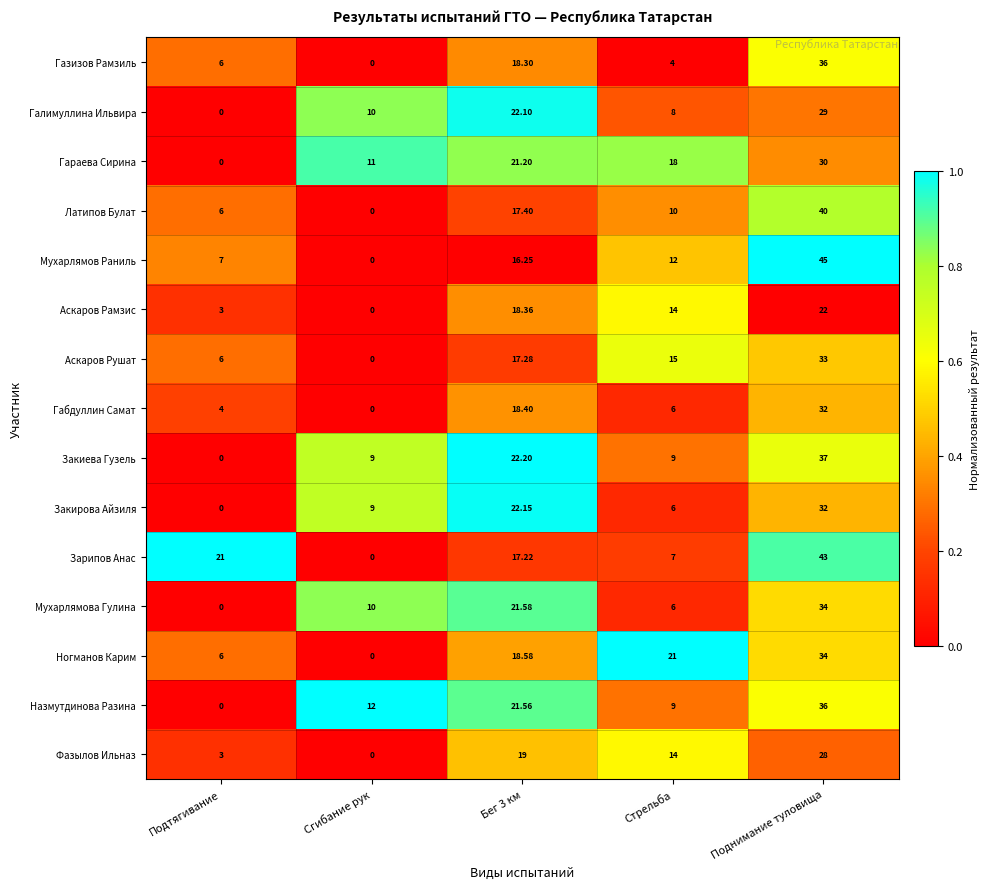

At Бег 3 км, list the series in order from largest to smallest.

Закиева Гузель, Закирова Айзиля, Галимуллина Ильвира, Мухарлямова Гулина, Назмутдинова Разина, Гараева Сирина, Фазылов Ильназ, Ногманов Карим, Габдуллин Самат, Аскаров Рамзис, Газизов Рамзиль, Латипов Булат, Аскаров Рушат, Зарипов Анас, Мухарлямов Раниль